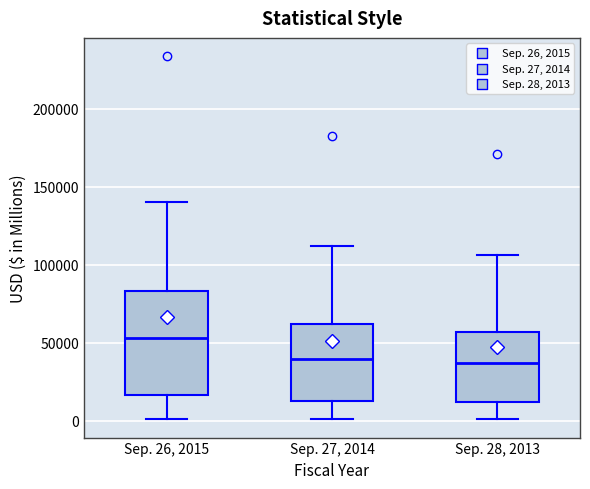

Where does the median line of the box for Sep. 28, 2013 sit on the y-axis? The values are not printed on the chart, so give them approximately, as read against the axis.

35000